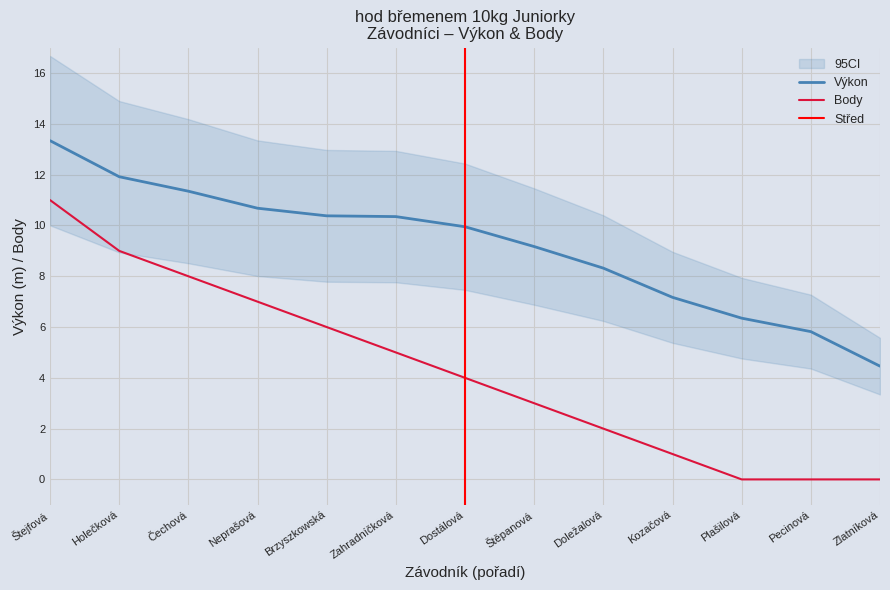

Where is Body nearest to the value 5?

Zahradníčková